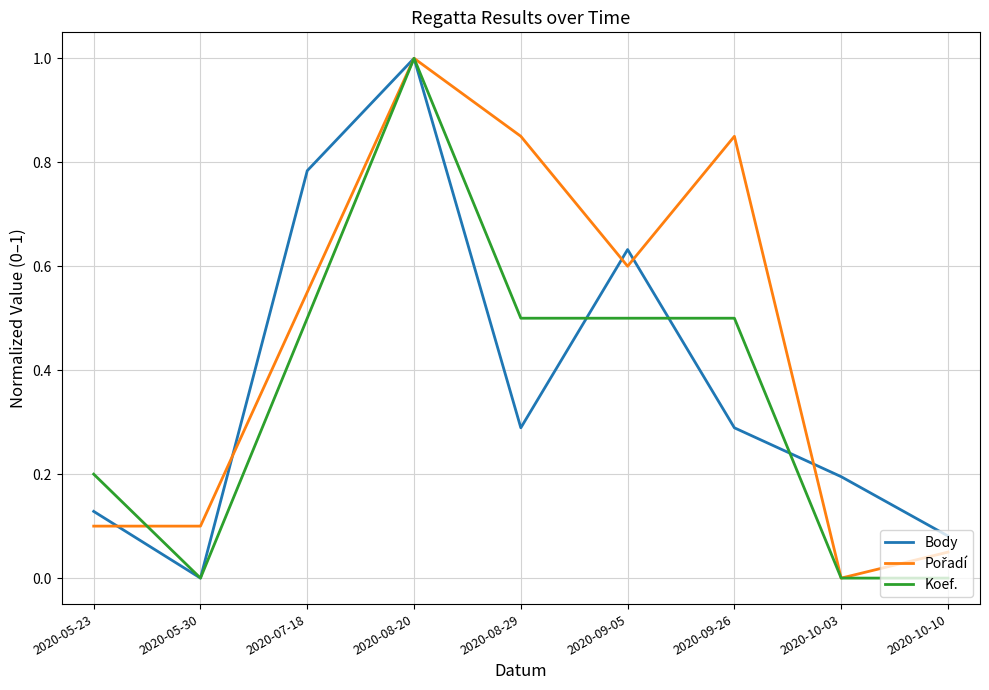

True or false: Koef. and Body intersect in this chart.

True